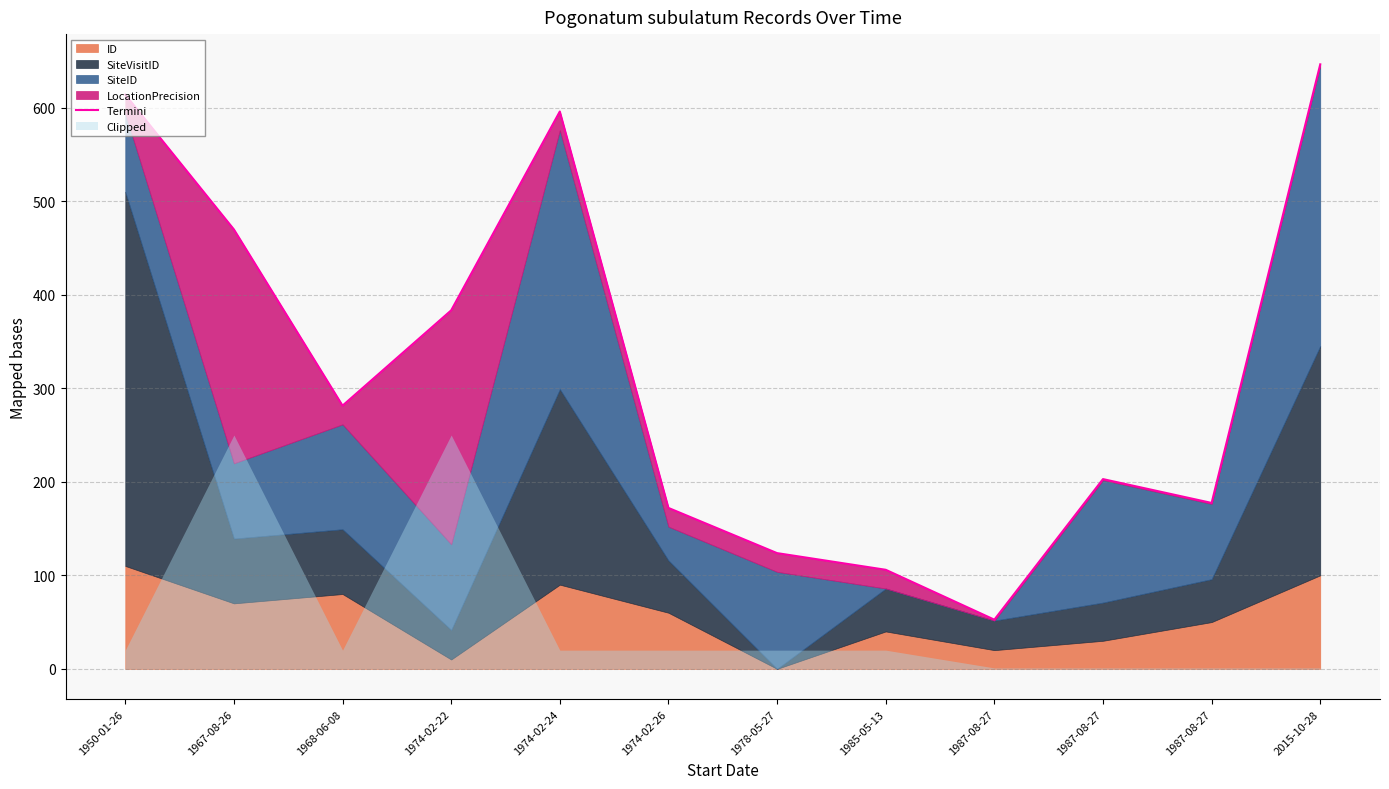

What is the change in value from 1974-02-24 to 1974-02-26?

-423.8